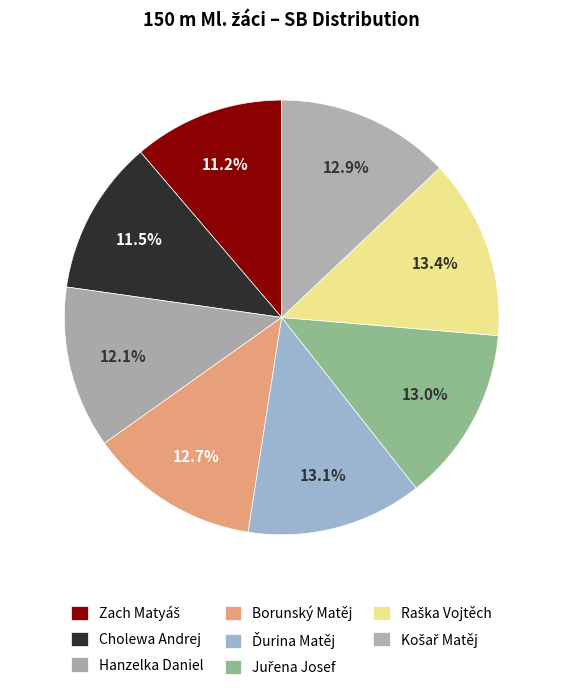

Which slice is the largest?

Raška Vojtěch